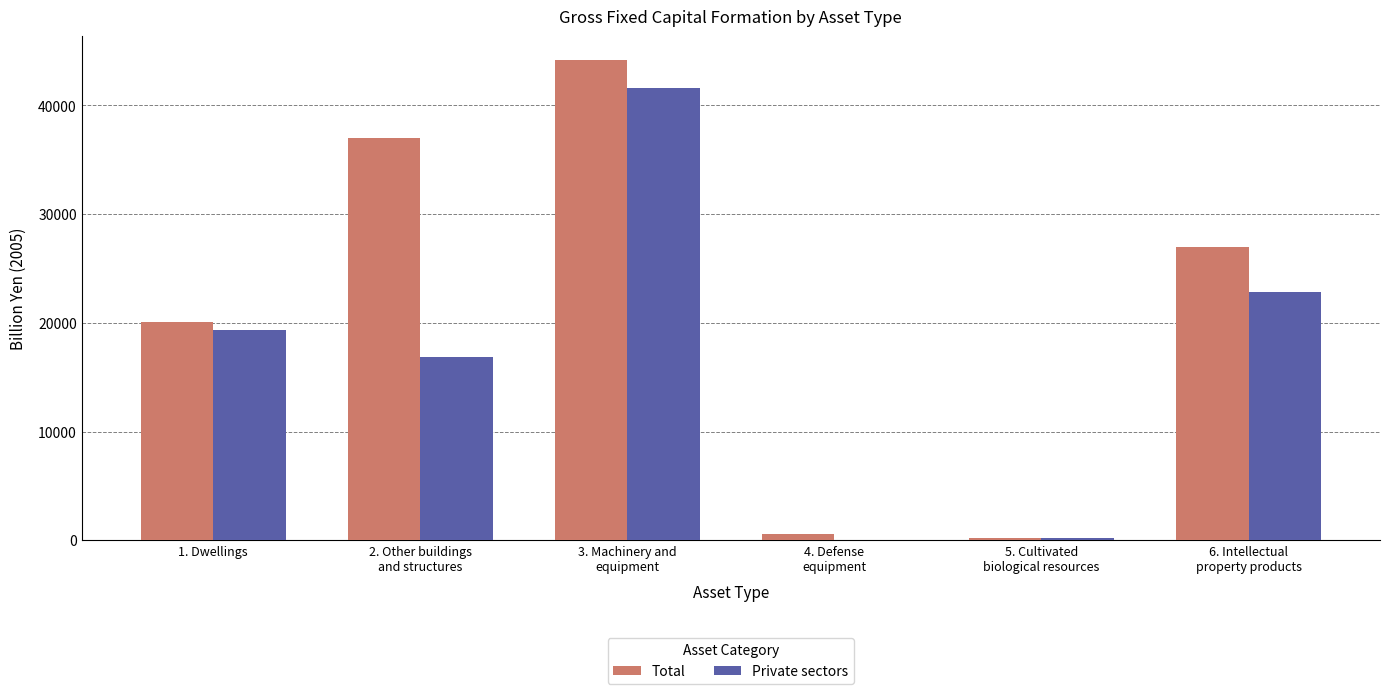

Read the Total value at 3. Machinery and
equipment.

44148.7